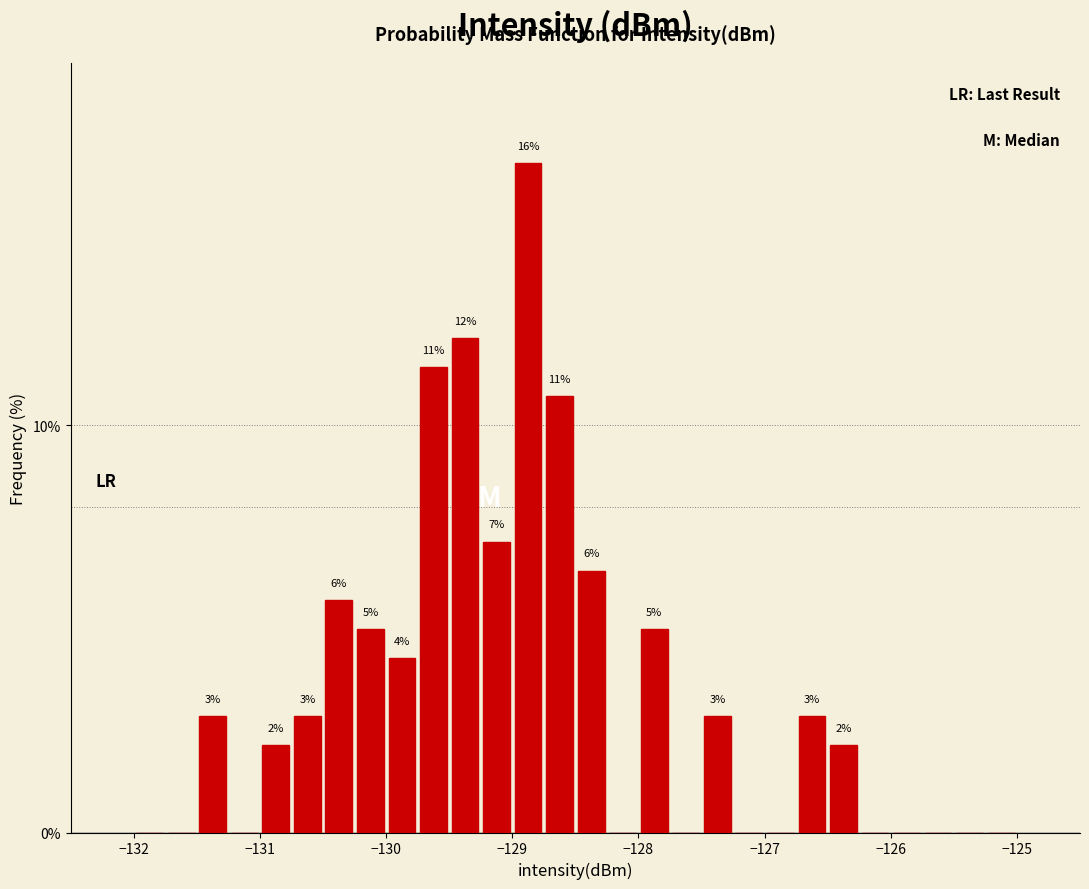

Read against the x-axis, roughly where is the centre of the tallest bar?

-128.9